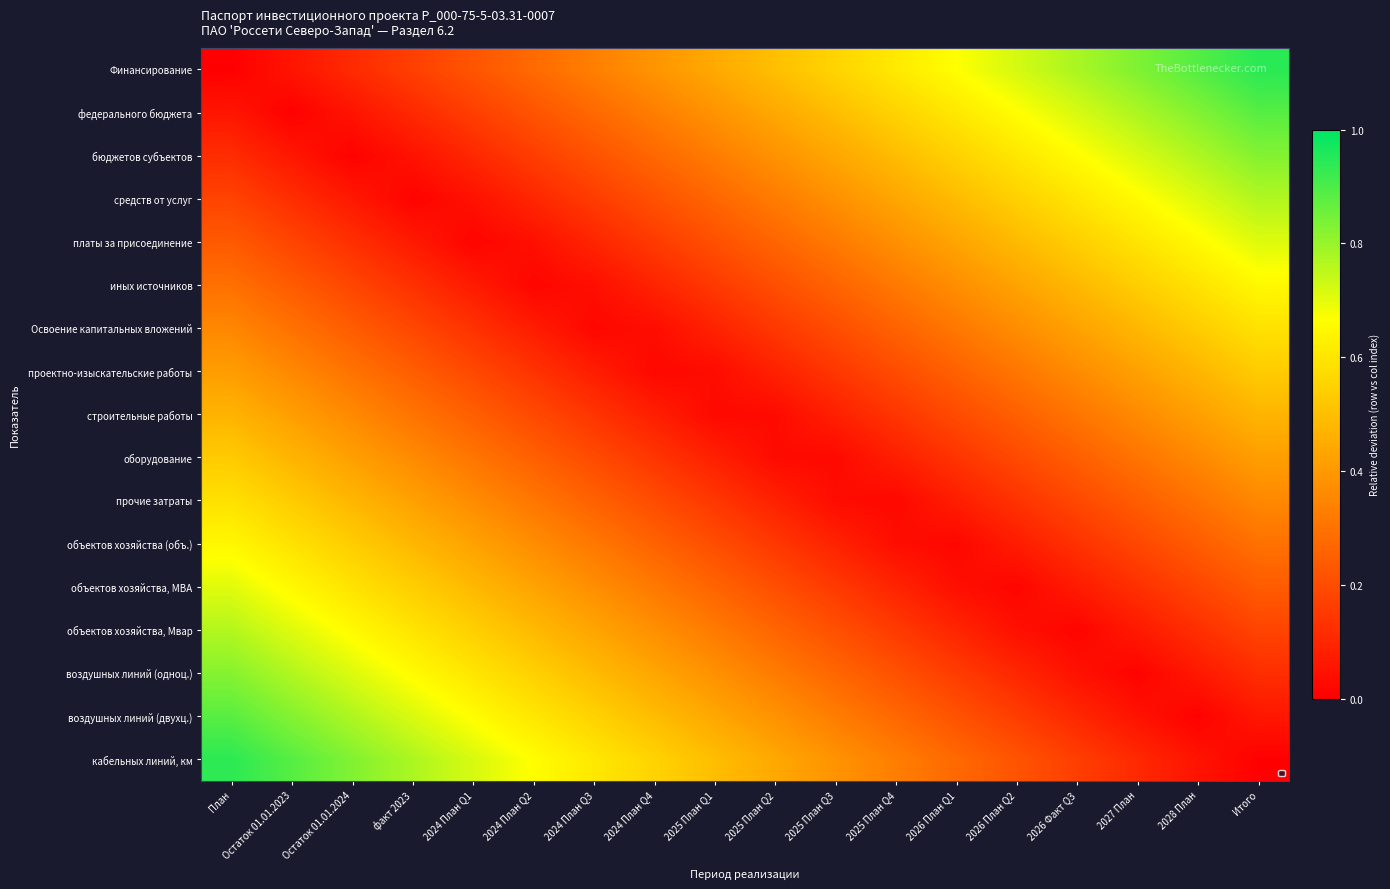

Reading left to right, list all the values displayed in this chart.

Финансирование: План=0.0	Остаток 01.01.2023=0.1	Остаток 01.01.2024=0.1	факт 2023=0.2	2024 План Q1=0.2	2024 План Q2=0.3	2024 План Q3=0.3	2024 План Q4=0.4	2025 План Q1=0.4	2025 План Q2=0.5	2025 План Q3=0.6	2025 План Q4=0.6	2026 План Q1=0.7	2026 План Q2=0.7	2026 Факт Q3=0.8	2027 План=0.8	2028 План=0.9	Итого=0.9
федерального бюджета: План=0.1	Остаток 01.01.2023=0.0	Остаток 01.01.2024=0.1	факт 2023=0.1	2024 План Q1=0.2	2024 План Q2=0.2	2024 План Q3=0.3	2024 План Q4=0.3	2025 План Q1=0.4	2025 План Q2=0.4	2025 План Q3=0.5	2025 План Q4=0.6	2026 План Q1=0.6	2026 План Q2=0.7	2026 Факт Q3=0.7	2027 План=0.8	2028 План=0.8	Итого=0.9
бюджетов субъектов: План=0.1	Остаток 01.01.2023=0.1	Остаток 01.01.2024=0.0	факт 2023=0.0	2024 План Q1=0.1	2024 План Q2=0.2	2024 План Q3=0.2	2024 План Q4=0.3	2025 План Q1=0.3	2025 План Q2=0.4	2025 План Q3=0.4	2025 План Q4=0.5	2026 План Q1=0.5	2026 План Q2=0.6	2026 Факт Q3=0.7	2027 План=0.7	2028 План=0.8	Итого=0.8
средств от услуг: План=0.2	Остаток 01.01.2023=0.1	Остаток 01.01.2024=0.1	факт 2023=0.0	2024 План Q1=0.0	2024 План Q2=0.1	2024 План Q3=0.2	2024 План Q4=0.2	2025 План Q1=0.3	2025 План Q2=0.3	2025 План Q3=0.4	2025 План Q4=0.4	2026 План Q1=0.5	2026 План Q2=0.5	2026 Факт Q3=0.6	2027 План=0.7	2028 План=0.7	Итого=0.8
платы за присоединение: План=0.2	Остаток 01.01.2023=0.2	Остаток 01.01.2024=0.1	факт 2023=0.1	2024 План Q1=0.0	2024 План Q2=0.0	2024 План Q3=0.1	2024 План Q4=0.2	2025 План Q1=0.2	2025 План Q2=0.3	2025 План Q3=0.3	2025 План Q4=0.4	2026 План Q1=0.4	2026 План Q2=0.5	2026 Факт Q3=0.5	2027 План=0.6	2028 План=0.7	Итого=0.7
иных источников: План=0.3	Остаток 01.01.2023=0.2	Остаток 01.01.2024=0.2	факт 2023=0.1	2024 План Q1=0.1	2024 План Q2=0.0	2024 План Q3=0.0	2024 План Q4=0.1	2025 План Q1=0.2	2025 План Q2=0.2	2025 План Q3=0.3	2025 План Q4=0.3	2026 План Q1=0.4	2026 План Q2=0.4	2026 Факт Q3=0.5	2027 План=0.5	2028 План=0.6	Итого=0.7
Освоение капитальных вложений: План=0.4	Остаток 01.01.2023=0.3	Остаток 01.01.2024=0.2	факт 2023=0.2	2024 План Q1=0.1	2024 План Q2=0.1	2024 План Q3=0.0	2024 План Q4=0.0	2025 План Q1=0.1	2025 План Q2=0.1	2025 План Q3=0.2	2025 План Q4=0.3	2026 План Q1=0.3	2026 План Q2=0.4	2026 Факт Q3=0.4	2027 План=0.5	2028 План=0.5	Итого=0.6
проектно-изыскательские работы: План=0.4	Остаток 01.01.2023=0.4	Остаток 01.01.2024=0.3	факт 2023=0.2	2024 План Q1=0.2	2024 План Q2=0.1	2024 План Q3=0.1	2024 План Q4=0.0	2025 План Q1=0.0	2025 План Q2=0.1	2025 План Q3=0.1	2025 План Q4=0.2	2026 План Q1=0.3	2026 План Q2=0.3	2026 Факт Q3=0.4	2027 План=0.4	2028 План=0.5	Итого=0.5
строительные работы: План=0.5	Остаток 01.01.2023=0.4	Остаток 01.01.2024=0.4	факт 2023=0.3	2024 План Q1=0.2	2024 План Q2=0.2	2024 План Q3=0.1	2024 План Q4=0.1	2025 План Q1=0.0	2025 План Q2=0.0	2025 План Q3=0.1	2025 План Q4=0.1	2026 План Q1=0.2	2026 План Q2=0.3	2026 Факт Q3=0.3	2027 План=0.4	2028 План=0.4	Итого=0.5
оборудование: План=0.5	Остаток 01.01.2023=0.5	Остаток 01.01.2024=0.4	факт 2023=0.4	2024 План Q1=0.3	2024 План Q2=0.3	2024 План Q3=0.2	2024 План Q4=0.1	2025 План Q1=0.1	2025 План Q2=0.0	2025 План Q3=0.0	2025 План Q4=0.1	2026 План Q1=0.1	2026 План Q2=0.2	2026 Факт Q3=0.2	2027 План=0.3	2028 План=0.4	Итого=0.4
прочие затраты: План=0.6	Остаток 01.01.2023=0.5	Остаток 01.01.2024=0.5	факт 2023=0.4	2024 План Q1=0.4	2024 План Q2=0.3	2024 План Q3=0.3	2024 План Q4=0.2	2025 План Q1=0.1	2025 План Q2=0.1	2025 План Q3=0.0	2025 План Q4=0.0	2026 План Q1=0.1	2026 План Q2=0.1	2026 Факт Q3=0.2	2027 План=0.2	2028 План=0.3	Итого=0.4
объектов хозяйства (объ.): План=0.6	Остаток 01.01.2023=0.6	Остаток 01.01.2024=0.5	факт 2023=0.5	2024 План Q1=0.4	2024 План Q2=0.4	2024 План Q3=0.3	2024 План Q4=0.3	2025 План Q1=0.2	2025 План Q2=0.1	2025 План Q3=0.1	2025 План Q4=0.0	2026 План Q1=0.0	2026 План Q2=0.1	2026 Факт Q3=0.1	2027 План=0.2	2028 План=0.2	Итого=0.3
объектов хозяйства, МВА: План=0.7	Остаток 01.01.2023=0.7	Остаток 01.01.2024=0.6	факт 2023=0.5	2024 План Q1=0.5	2024 План Q2=0.4	2024 План Q3=0.4	2024 План Q4=0.3	2025 План Q1=0.3	2025 План Q2=0.2	2025 План Q3=0.2	2025 План Q4=0.1	2026 План Q1=0.0	2026 План Q2=0.0	2026 Факт Q3=0.1	2027 План=0.1	2028 План=0.2	Итого=0.2
объектов хозяйства, Мвар: План=0.8	Остаток 01.01.2023=0.7	Остаток 01.01.2024=0.7	факт 2023=0.6	2024 План Q1=0.5	2024 План Q2=0.5	2024 План Q3=0.4	2024 План Q4=0.4	2025 План Q1=0.3	2025 План Q2=0.3	2025 План Q3=0.2	2025 План Q4=0.2	2026 План Q1=0.1	2026 План Q2=0.0	2026 Факт Q3=0.0	2027 План=0.1	2028 План=0.1	Итого=0.2
воздушных линий (одноц.): План=0.8	Остаток 01.01.2023=0.8	Остаток 01.01.2024=0.7	факт 2023=0.7	2024 План Q1=0.6	2024 План Q2=0.5	2024 План Q3=0.5	2024 План Q4=0.4	2025 План Q1=0.4	2025 План Q2=0.3	2025 План Q3=0.3	2025 План Q4=0.2	2026 План Q1=0.2	2026 План Q2=0.1	2026 Факт Q3=0.0	2027 План=0.0	2028 План=0.1	Итого=0.1
воздушных линий (двухц.): План=0.9	Остаток 01.01.2023=0.8	Остаток 01.01.2024=0.8	факт 2023=0.7	2024 План Q1=0.7	2024 План Q2=0.6	2024 План Q3=0.5	2024 План Q4=0.5	2025 План Q1=0.4	2025 План Q2=0.4	2025 План Q3=0.3	2025 План Q4=0.3	2026 План Q1=0.2	2026 План Q2=0.2	2026 Факт Q3=0.1	2027 План=0.0	2028 План=0.0	Итого=0.1
кабельных линий, км: План=0.9	Остаток 01.01.2023=0.9	Остаток 01.01.2024=0.8	факт 2023=0.8	2024 План Q1=0.7	2024 План Q2=0.7	2024 План Q3=0.6	2024 План Q4=0.6	2025 План Q1=0.5	2025 План Q2=0.4	2025 План Q3=0.4	2025 План Q4=0.3	2026 План Q1=0.3	2026 План Q2=0.2	2026 Факт Q3=0.2	2027 План=0.1	2028 План=0.1	Итого=0.0